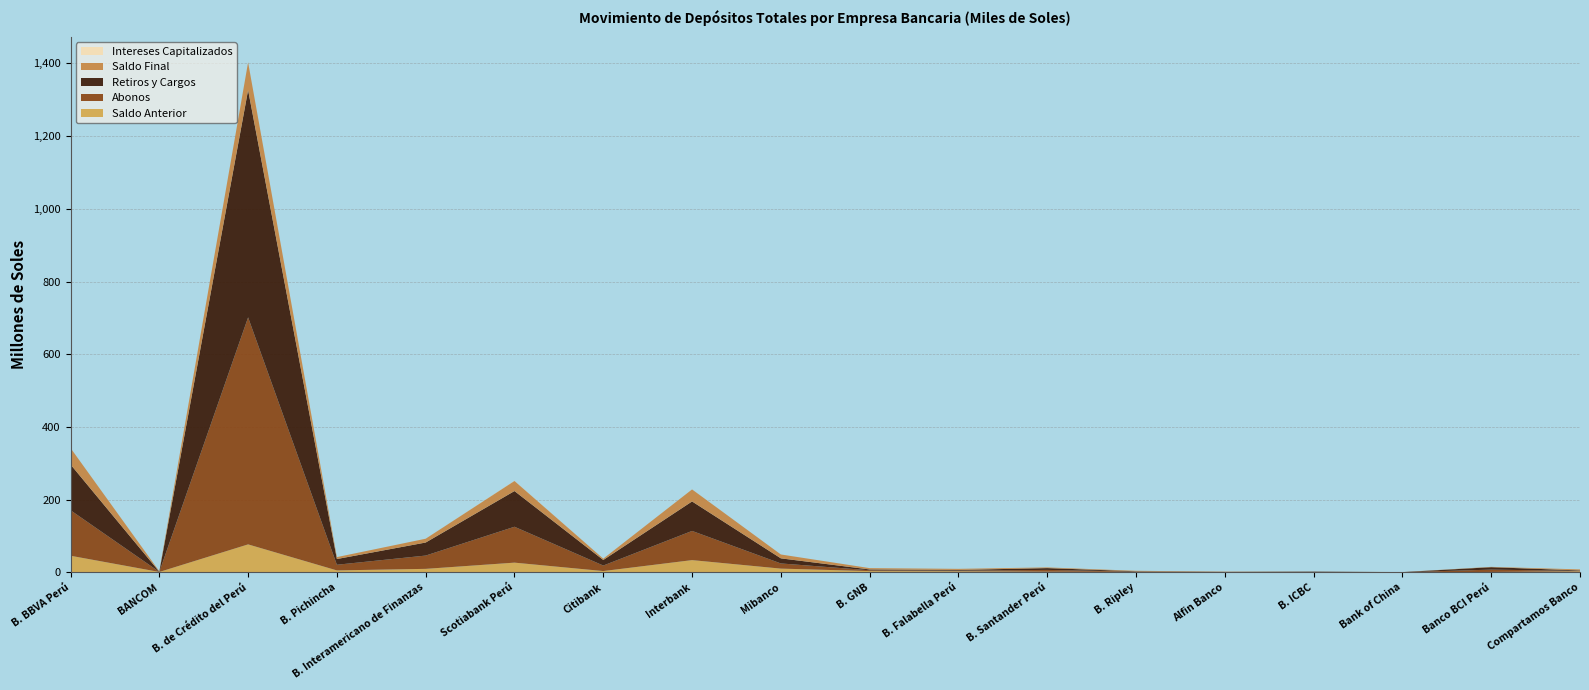

Reading left to right, list all the values displayed in this chart.

Saldo Anterior: 45828079.5	1191619.2	77040543.3	5438080.0	9728516.7	26840559.6	3685809.2	33768791.0	10395594.7	3569615.6	2987274.6	1856063.6	1322482.8	905277.7	285979.1	323196.3	1220499.9	2802416.3
Abonos: 125196240.2	331773.9	624367848.7	15588845.9	36570766.3	98705384.2	15200252.4	80297155.9	14241024.7	2299124.1	1875576.3	5001481.4	871976.1	156015.6	822878.6	128572.0	6397459.2	1306819.3
Retiros y Cargos: 125811285.3	330315.3	625045106.3	15696423.6	35858015.6	98157284.7	15211100.7	81048583.9	13984686.1	2202294.4	1883129.8	4957130.7	879996.3	241635.5	925353.3	291690.5	6694351.6	1298310.9
Saldo Final: 45282822.8	1193408.7	76439821.6	5330502.4	10456049.2	27809964.8	3675768.9	33072346.9	10655556.8	3687281.2	2982102.8	1900414.3	1319508.5	820951.6	183504.4	160077.7	923607.4	2810924.7
Intereses Capitalizados: 69788.4	330.9	76535.9	0.0	14781.8	421305.6	808.0	54983.8	3623.4	20835.9	2381.8	0.0	5045.9	1293.7	0.0	0.0	0.0	0.0